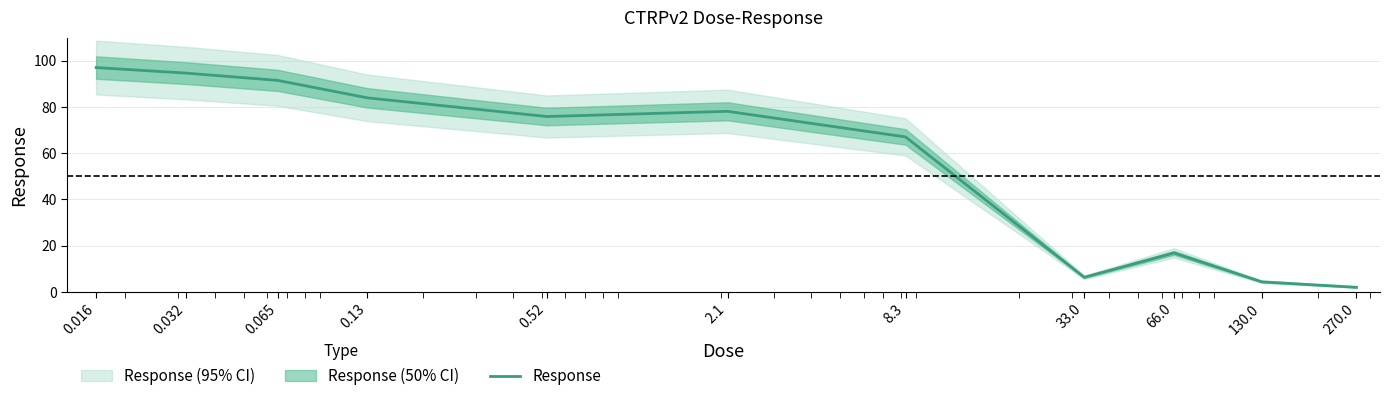

How many data points does each series have?

11